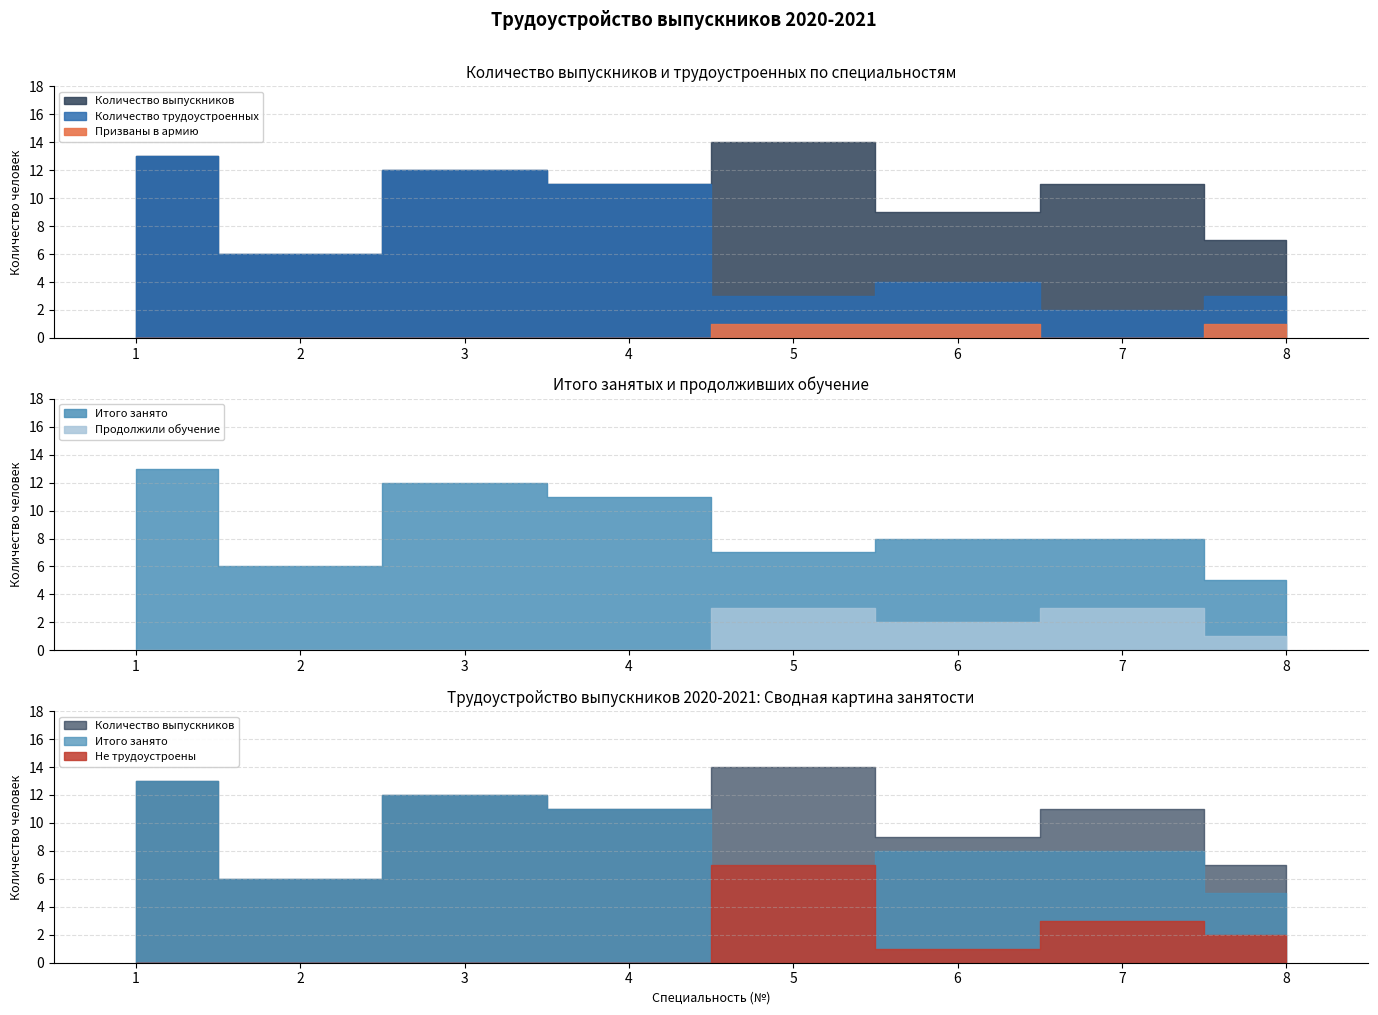

Is it true that Призваны в армию equals -1 at 2?

False